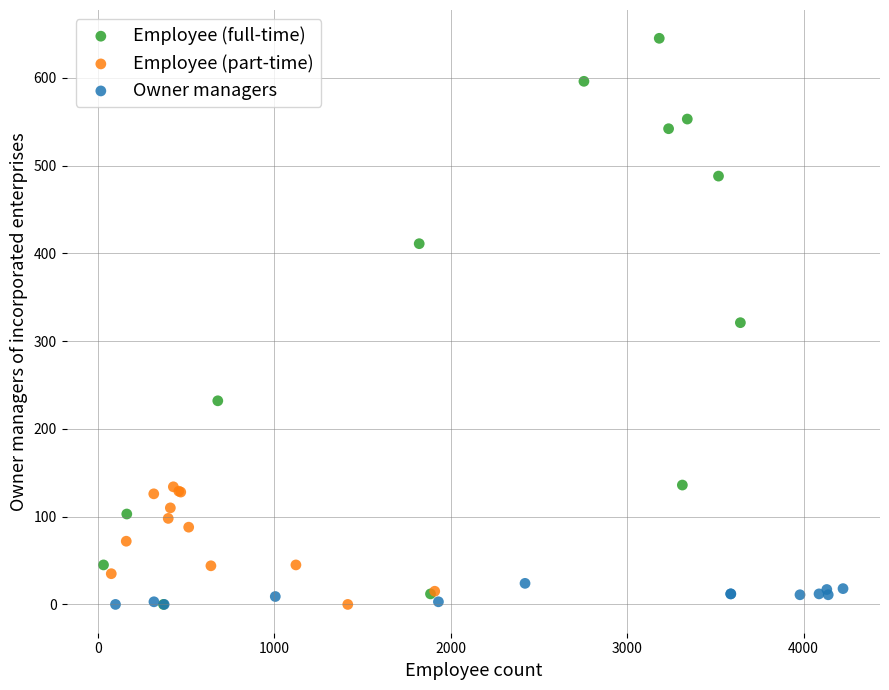

Which series reaches the maximum Y coordinate?

Employee (full-time)